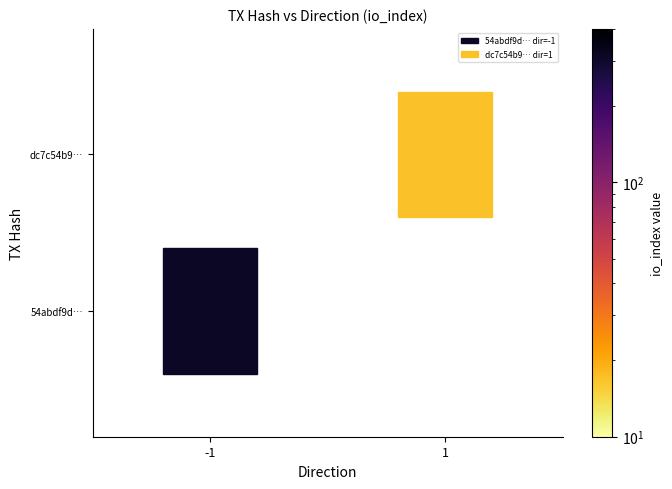

Reading left to right, extract all data points from this chart.

54abdf9d93d96af41f512b1b1b92234808948de: direction=-1	io_index=314
dc7c54b9caa343d988f7de94d411e68b1a0bcf5: direction=1	io_index=17